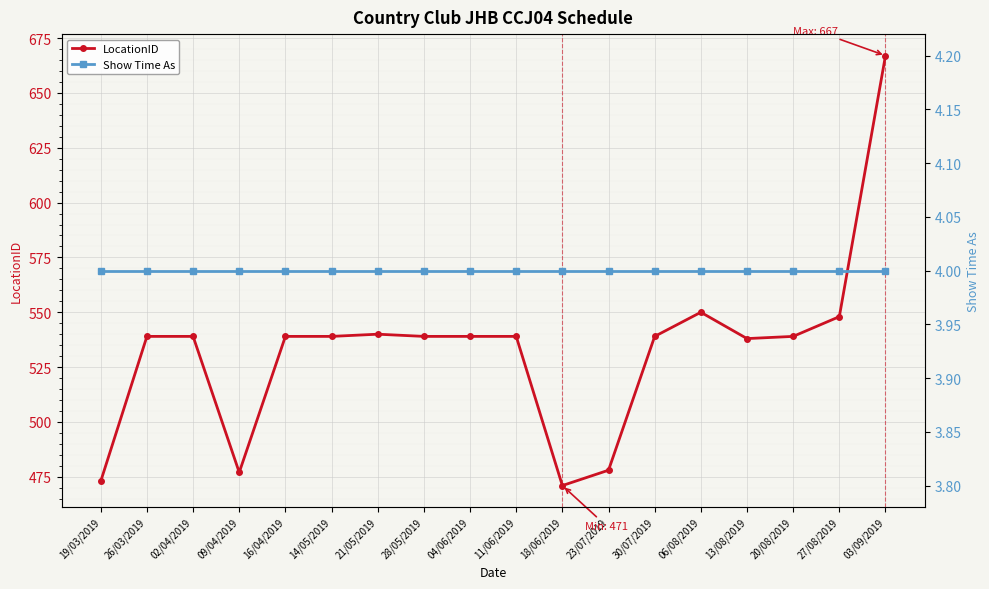

What is the maximum value for LocationID?

667